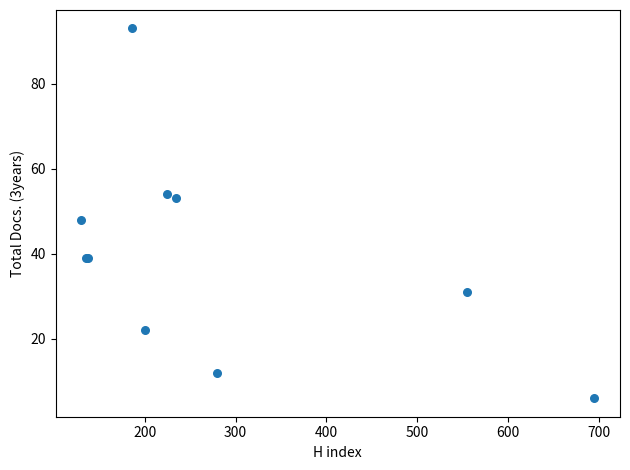

What Y value in the scatter plot is closest to 49?

48